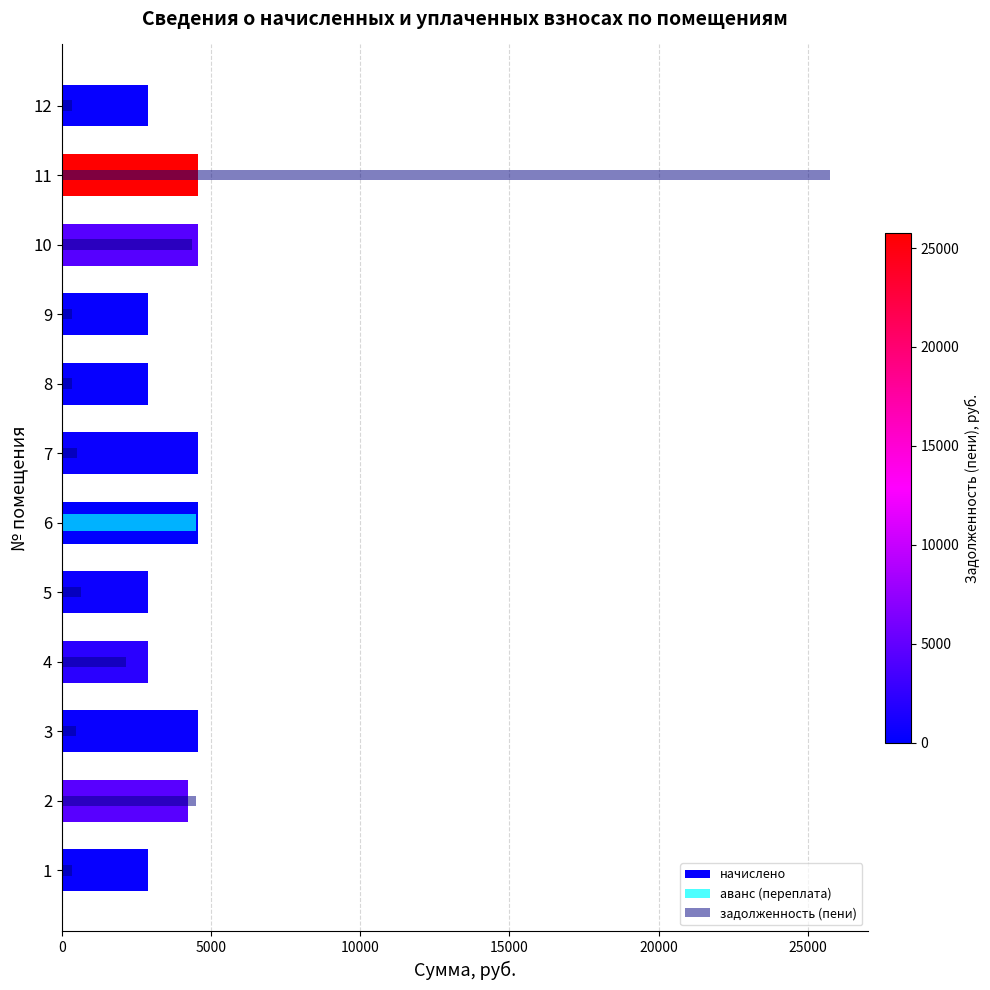

Rank the series by their maximum value, from highest to lowest.

задолженность (пени), начислено, аванс (переплата)